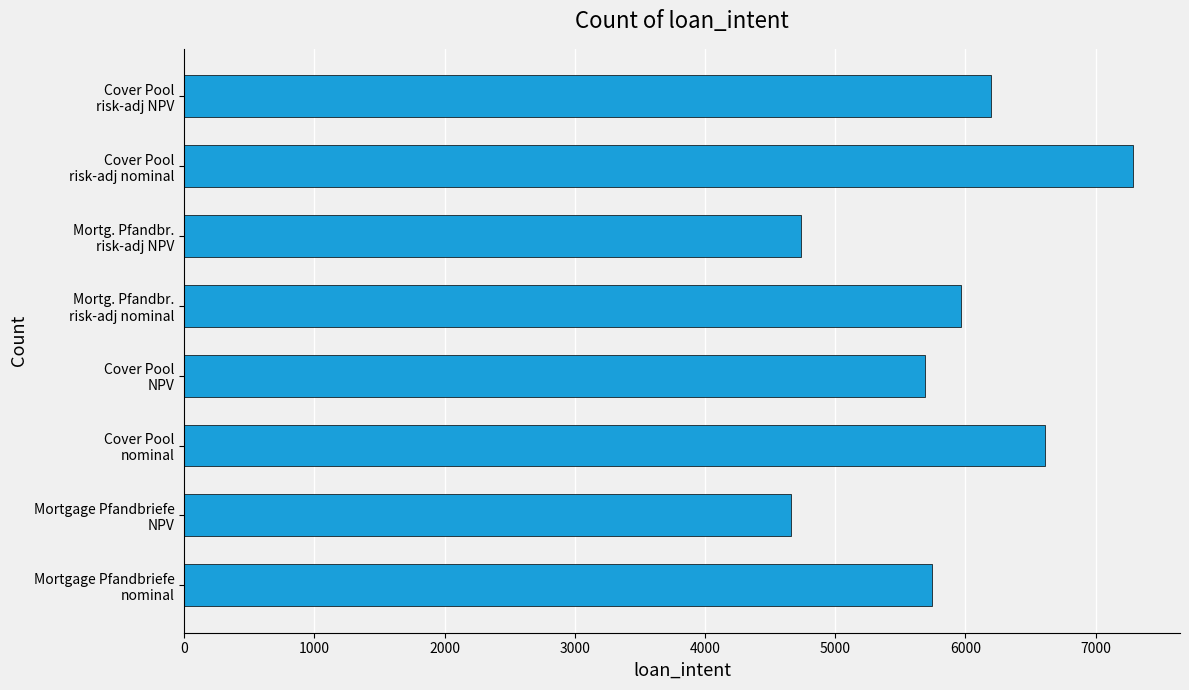

Which category has the lowest value across all series?

Mortgage Pfandbriefe
NPV